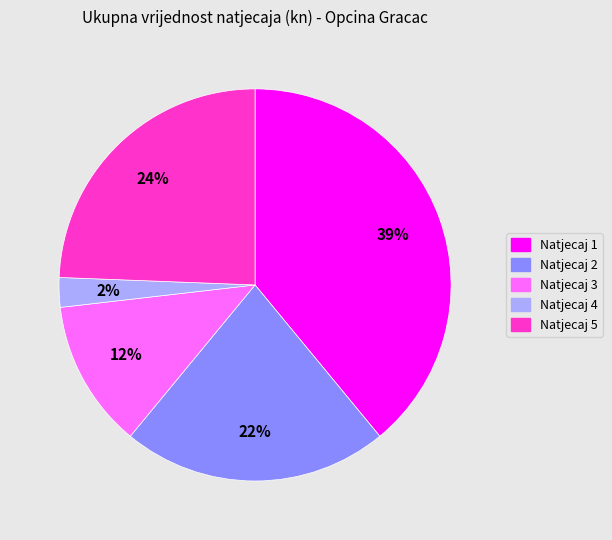

To the nearest percent, what is the average slice percentage?

20%